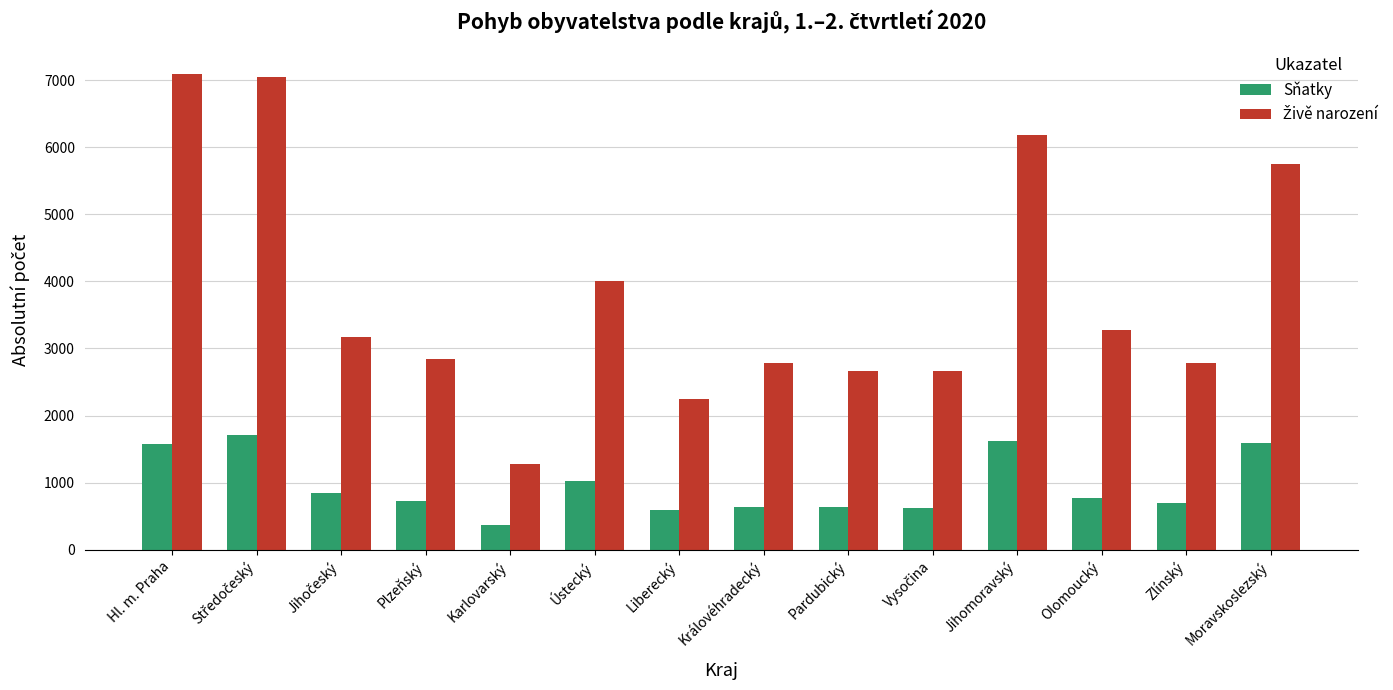

What is the spread (max minus min) of values at Zlínský?

2086